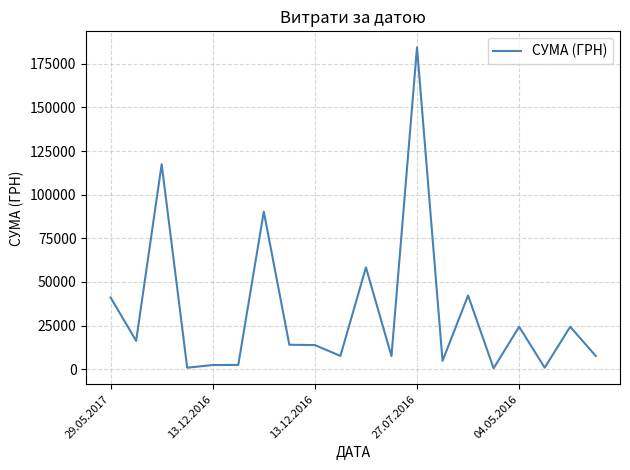

What is the greatest value displayed?

184432.0